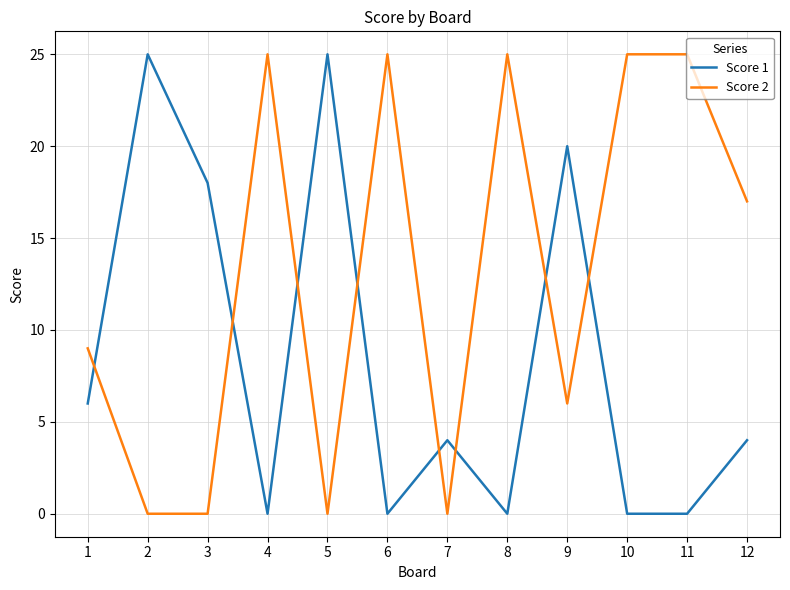

True or false: Score 1 has more than 0 interior local peaks.

True